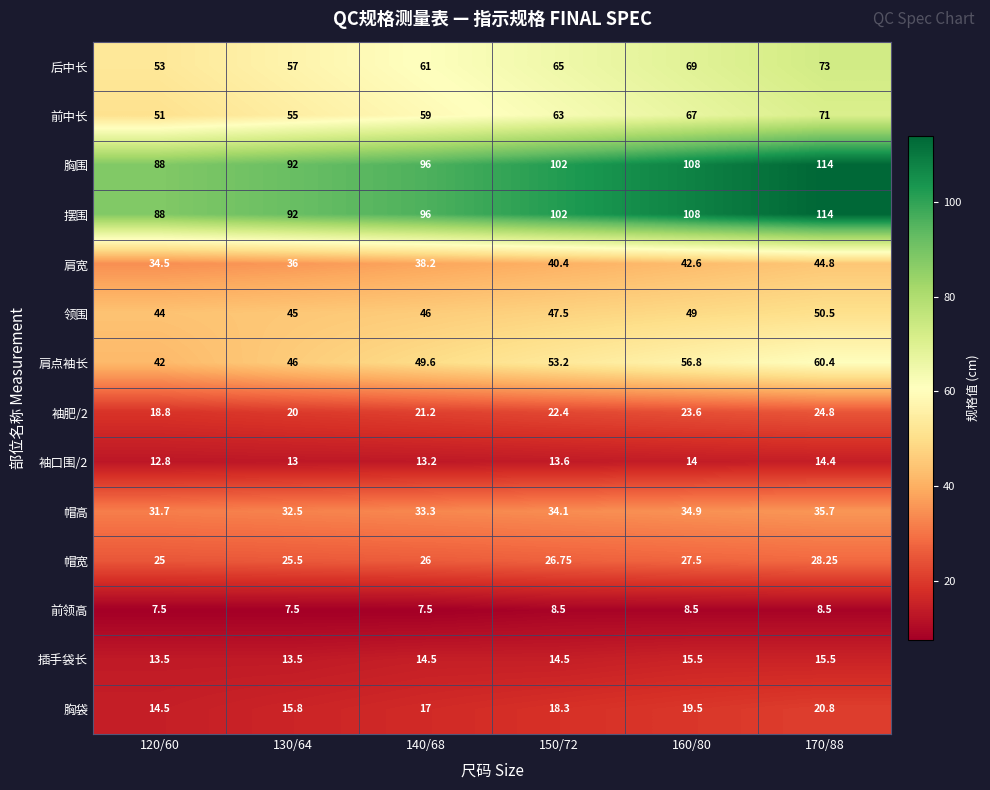

Is the value of 肩宽 at 160/80 greater than the value of 胸围 at 170/88?

No